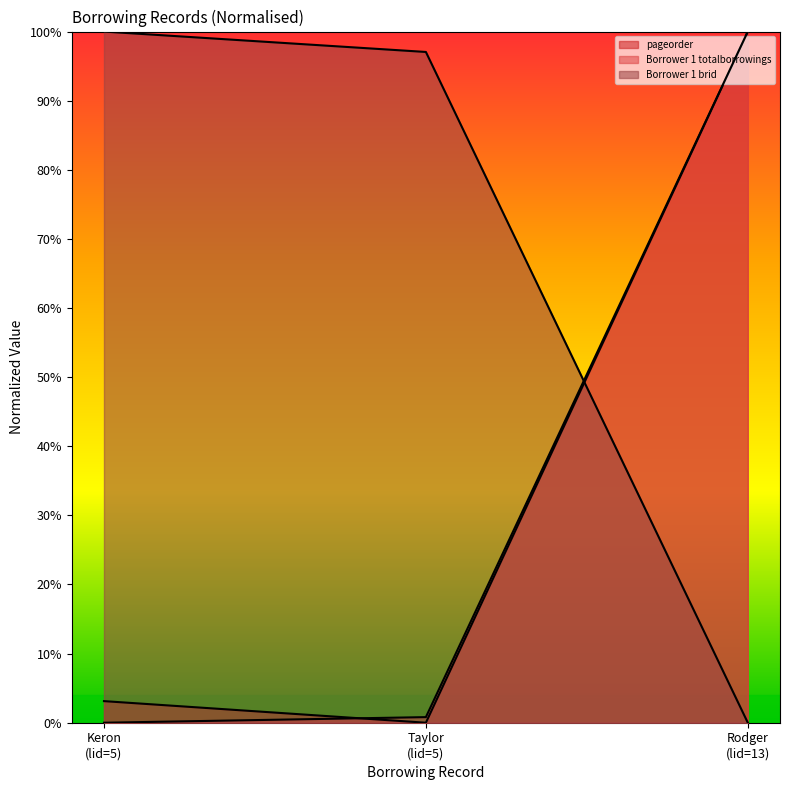

How many lines are shown in the chart?

3